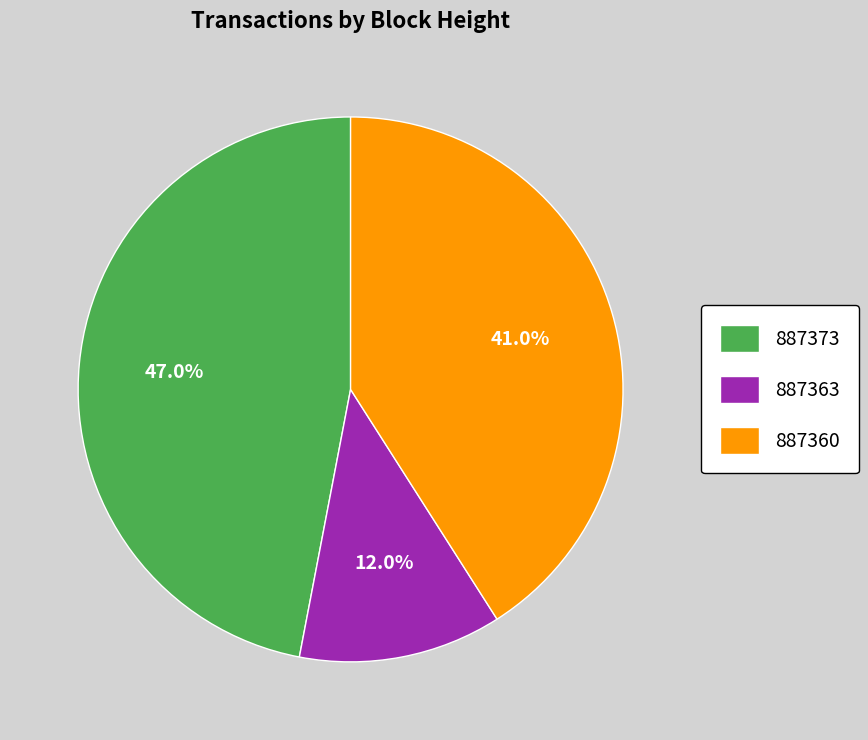

Count the number of slices in the pie.

3